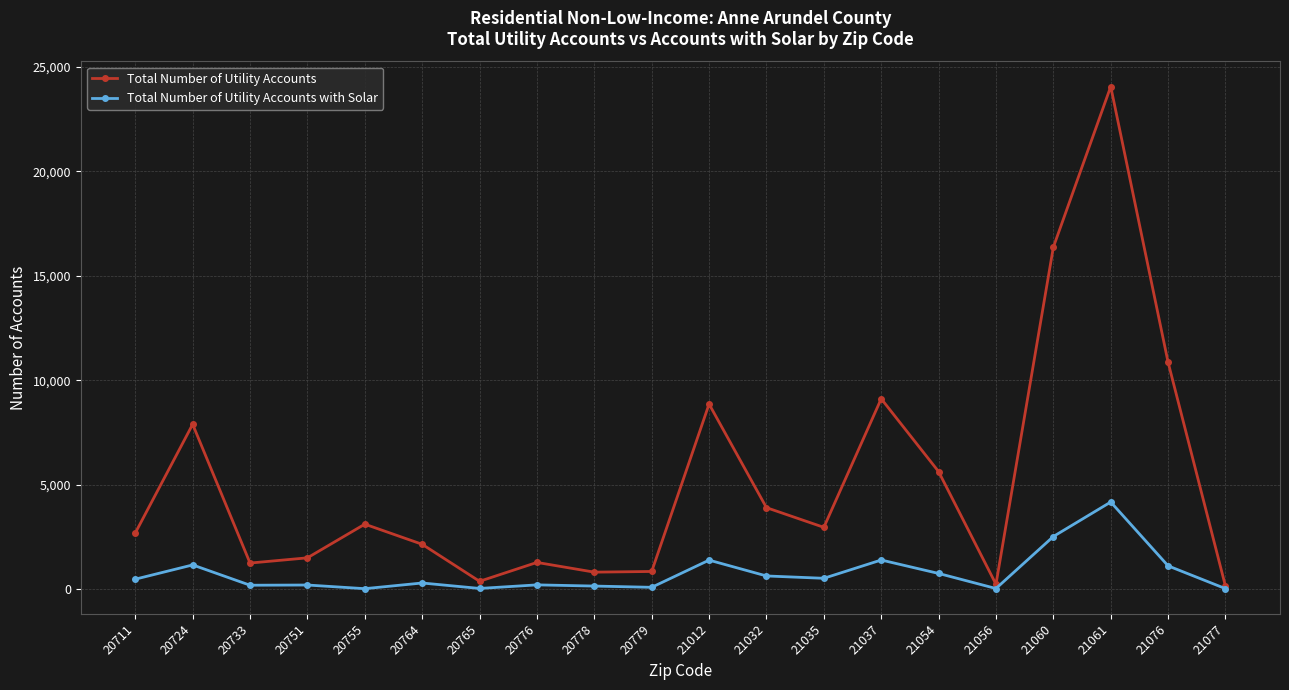

At how many categories does at least one series exceed 12333?

2